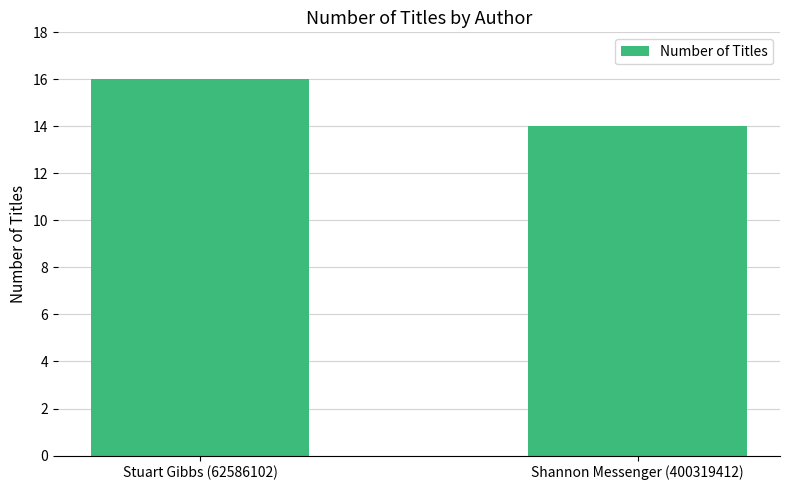

How many bars are there in total?

2